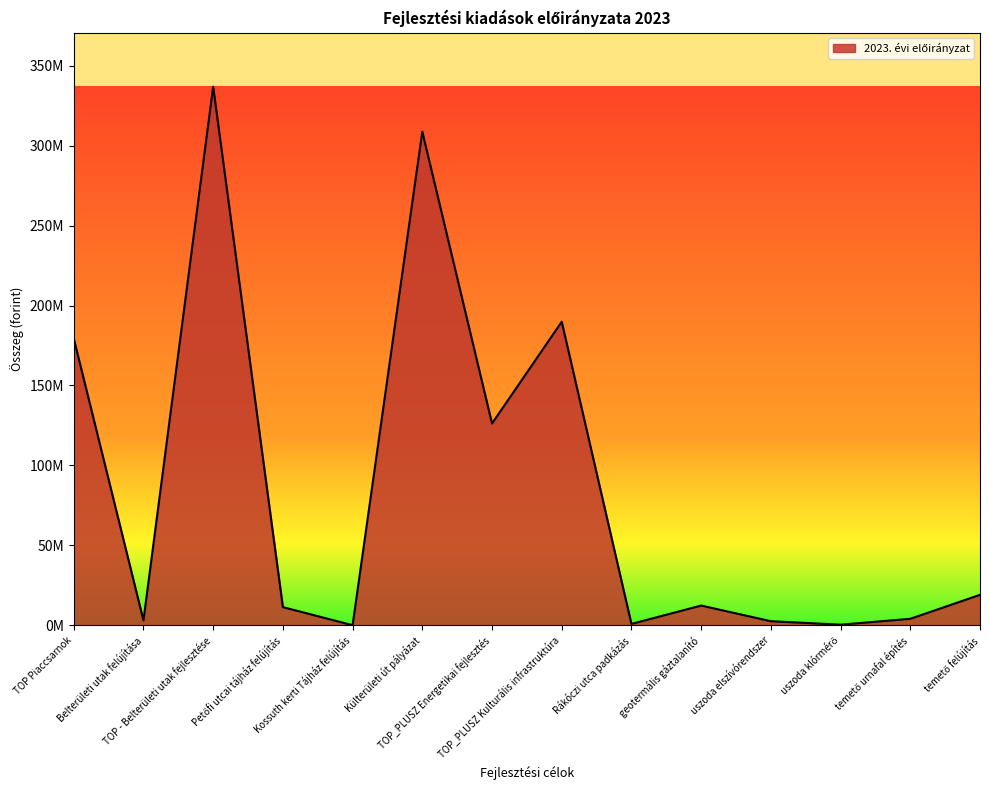

Which has a higher value, uszoda elszívórendszer or Belterületi utak felújítása?

Belterületi utak felújítása